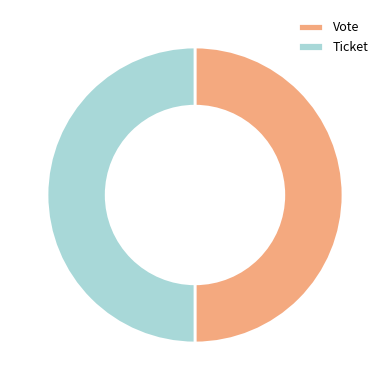

How many segments does this pie chart have?

2